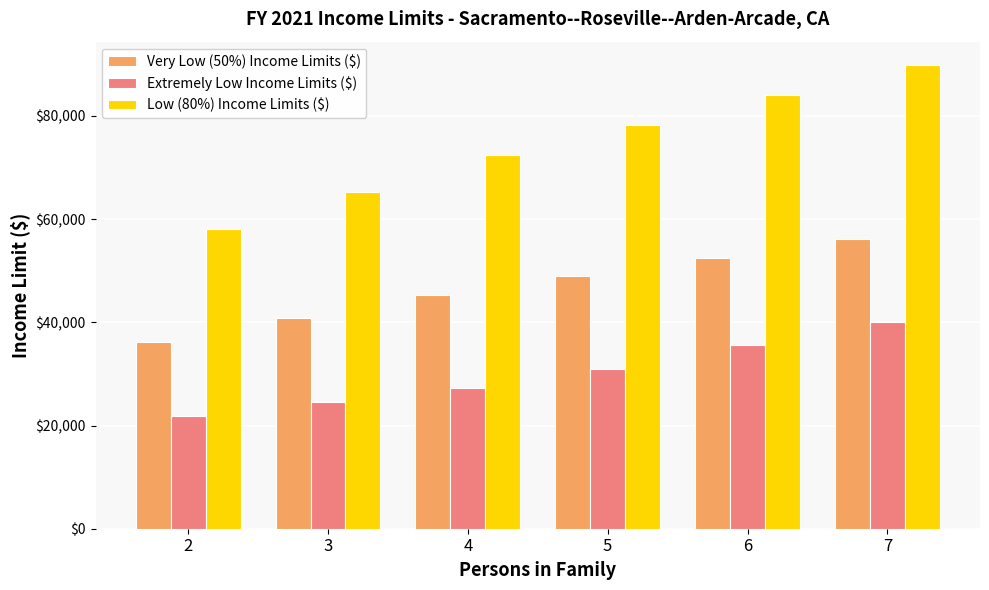

Which series has the widest spread of values?

Low (80%) Income Limits ($)